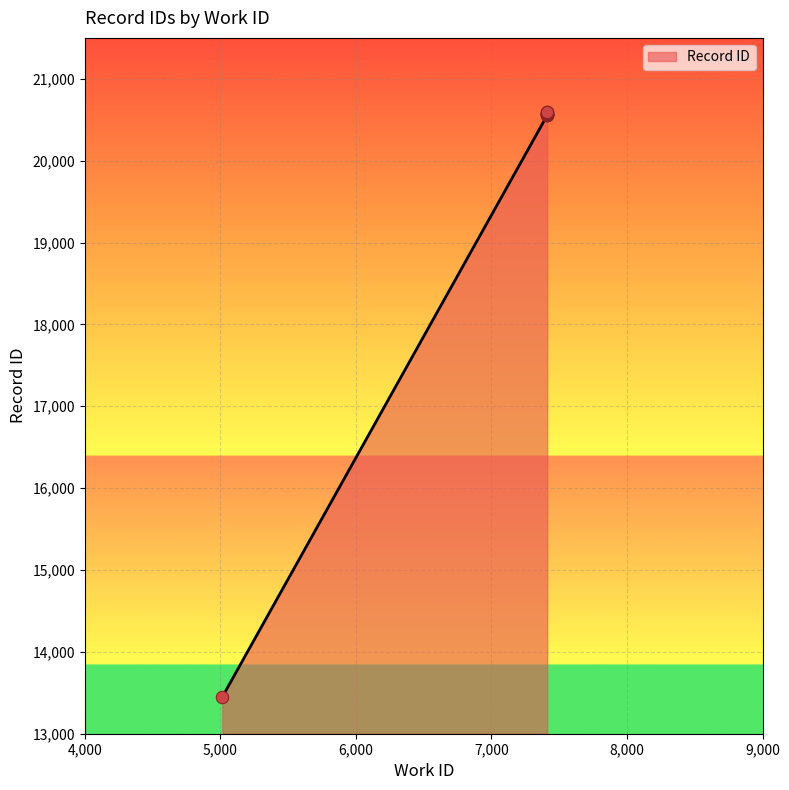

Which has a higher value, 7411 or 7411?

7411